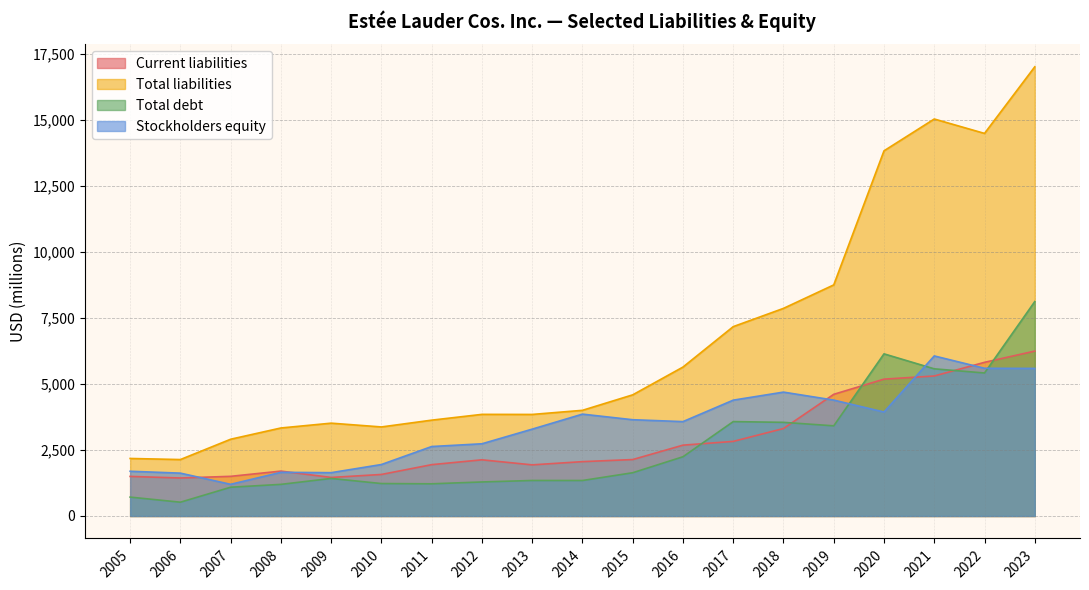

List the labels in order of Total debt value, smallest first.

2006, 2005, 2007, 2008, 2011, 2010, 2012, 2014, 2013, 2009, 2015, 2016, 2019, 2018, 2017, 2022, 2021, 2020, 2023